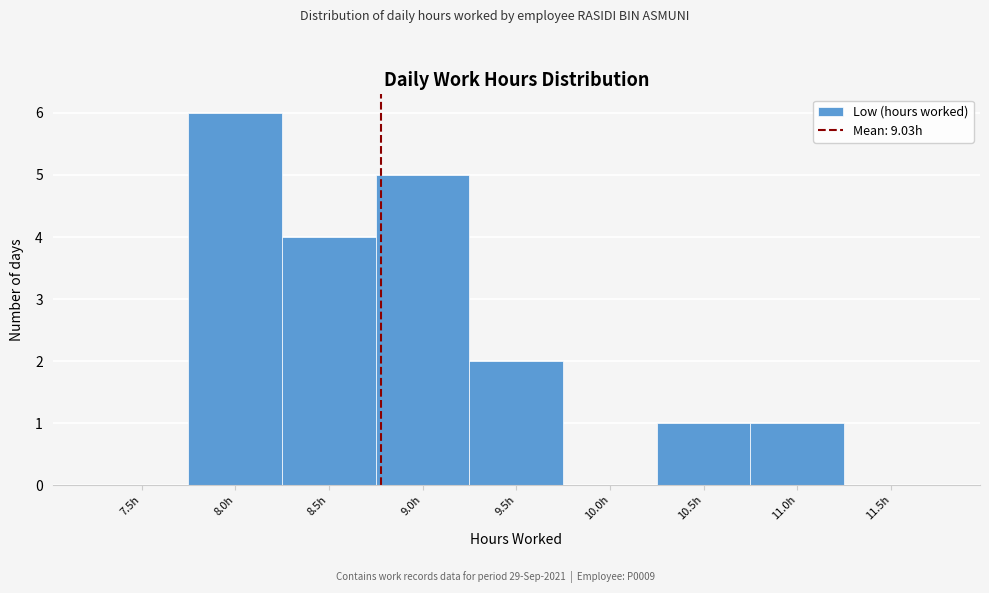

Reading right to left, transcribe all the data shown in this chart.

11.5h=0	11.0h=1	10.5h=1	10.0h=0	9.5h=2	9.0h=5	8.5h=4	8.0h=6	7.5h=0